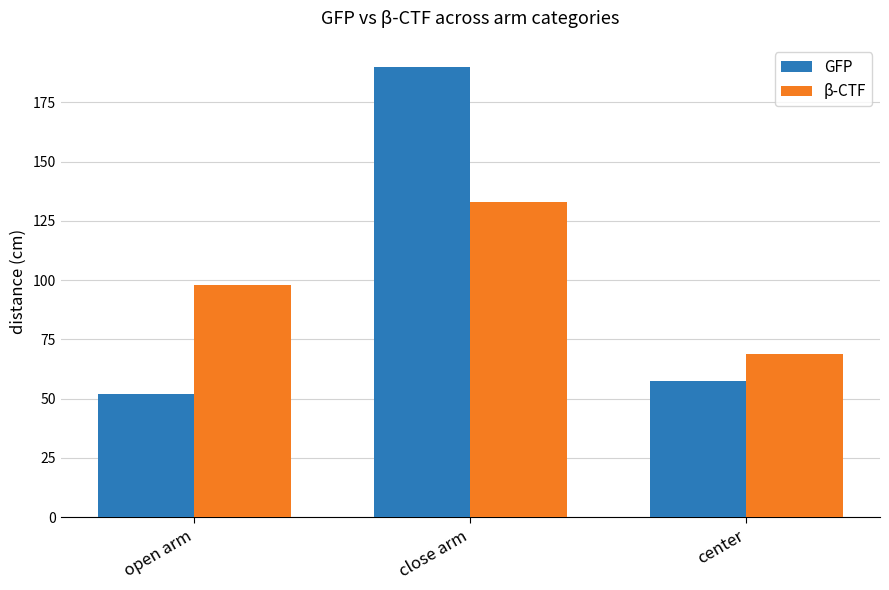

What is the difference between the maximum and minimum values in the GFP series?

137.9